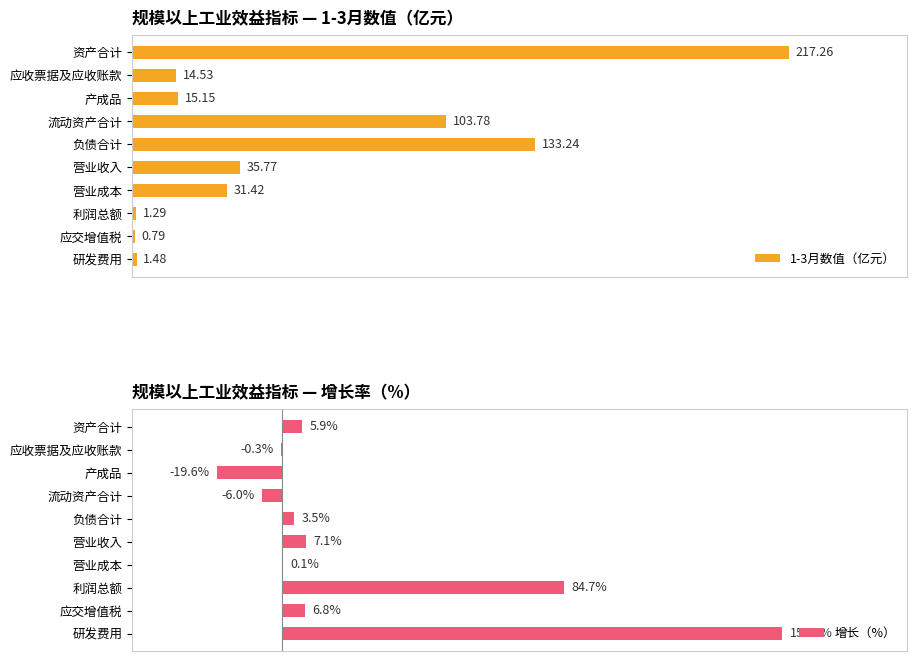

Reading right to left, what are all the values shown in this chart?

1-3月数值（亿元）: 1.5	0.8	1.3	31.4	35.8	133.2	103.8	15.2	14.5	217.3
增长（%）: 150.2	6.8	84.7	0.1	7.1	3.5	-6.0	-19.6	-0.3	5.9